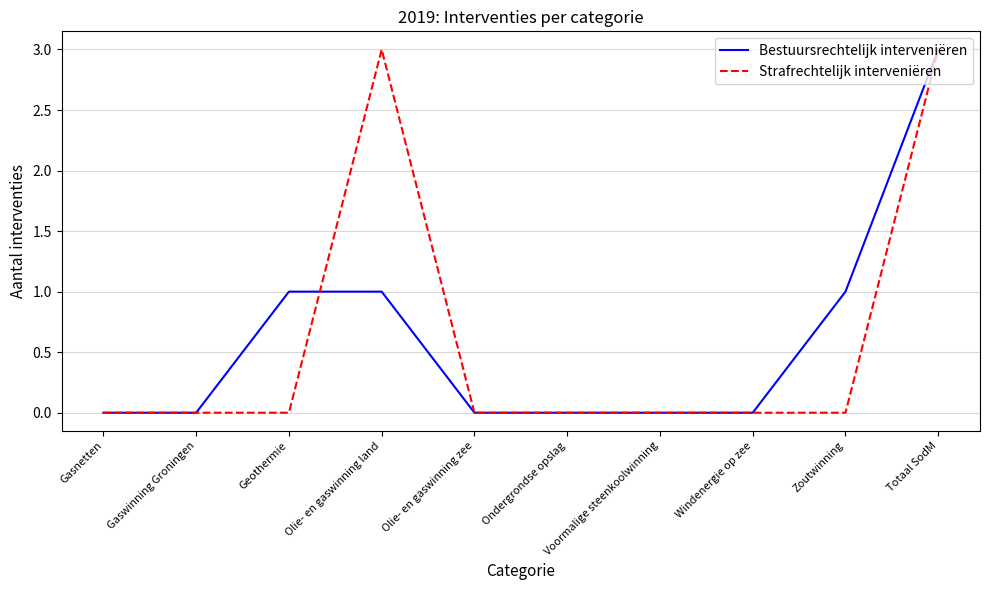

At which category is the sum across all series the highest?

Totaal SodM